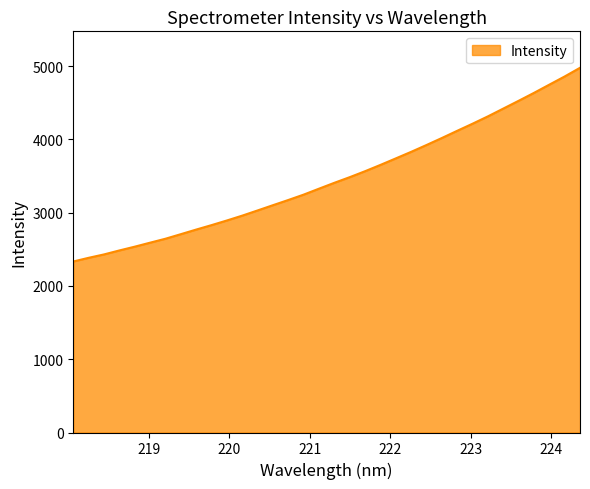

What is the difference between the maximum and minimum values?

2643.6